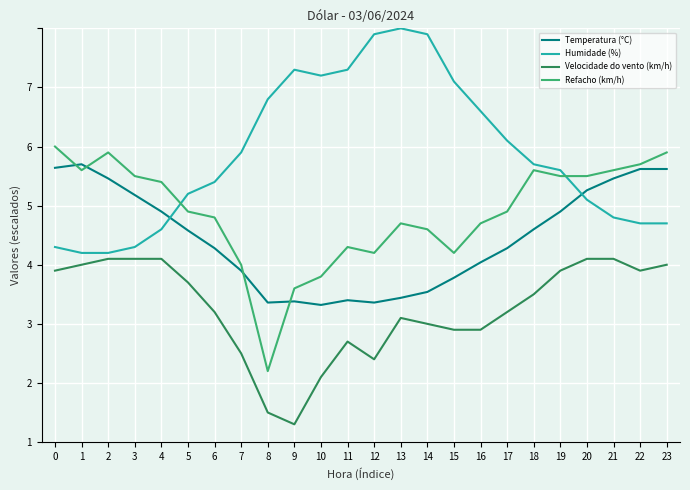

What are all the series names shown in the legend?

Temperatura (°C), Humidade (%), Velocidade do vento (km/h), Refacho (km/h)